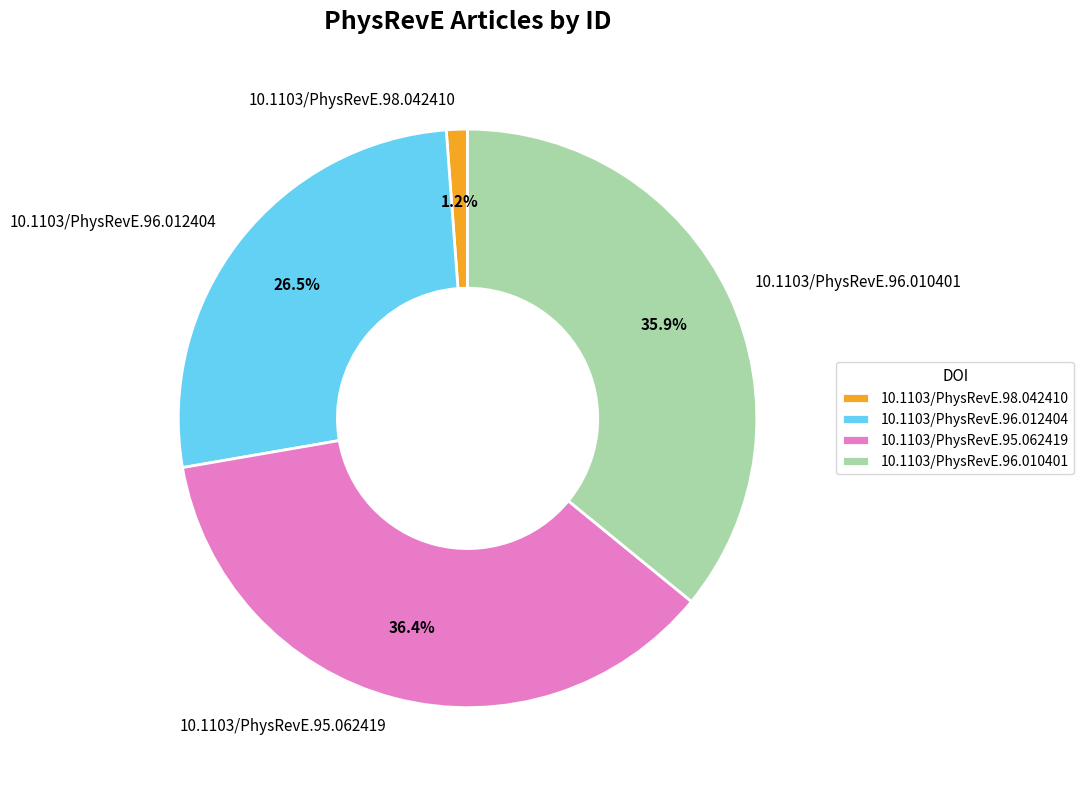

What percentage is the 10.1103/PhysRevE.96.010401 slice, to the nearest percent?

36%